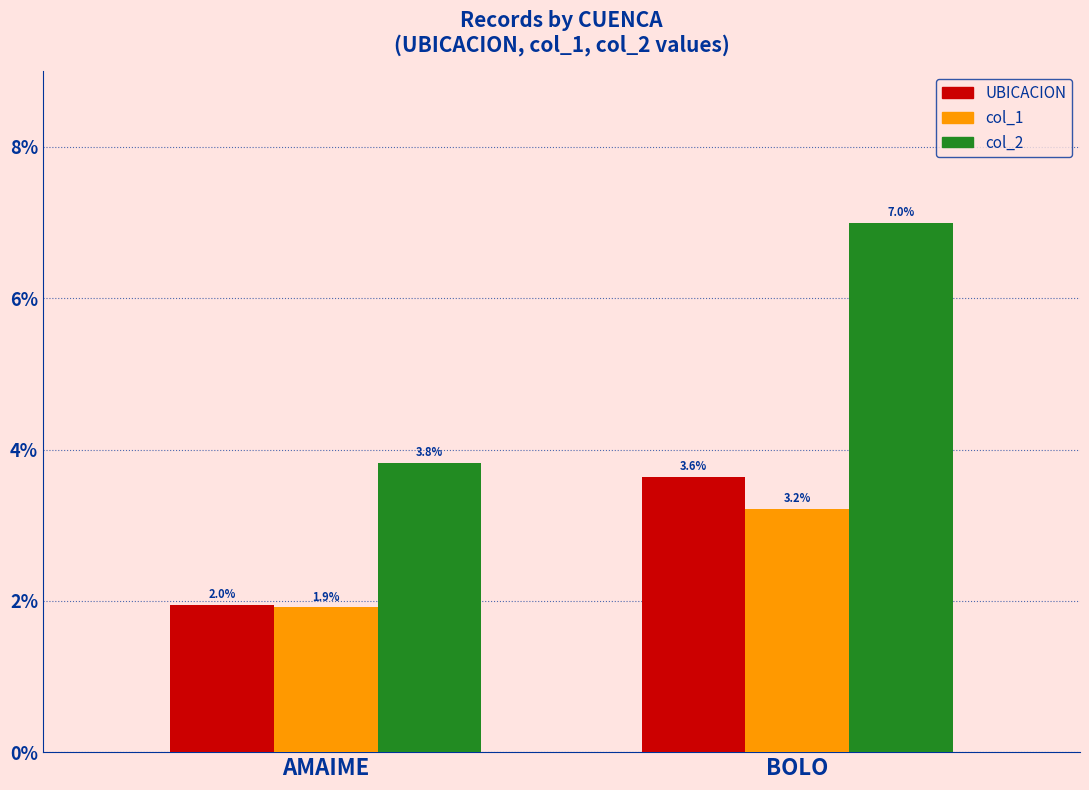

What is the lowest value of the col_1 series?

1.9